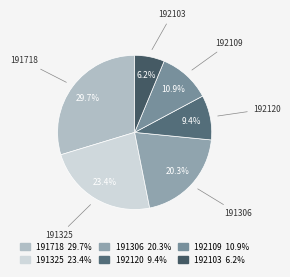

What is the largest slice in the pie chart?

191718